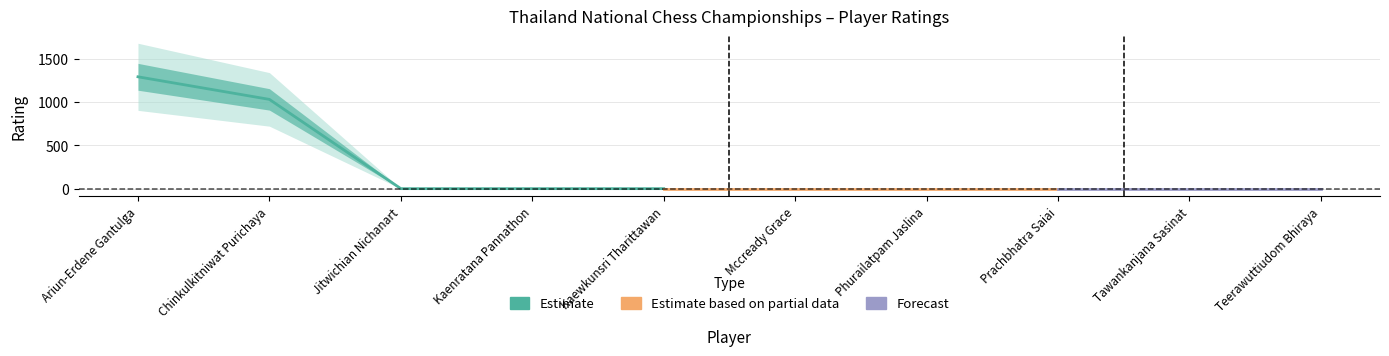

The chart shows a value of -400 at Teerawuttiudom Bhiraya. True or false?

False